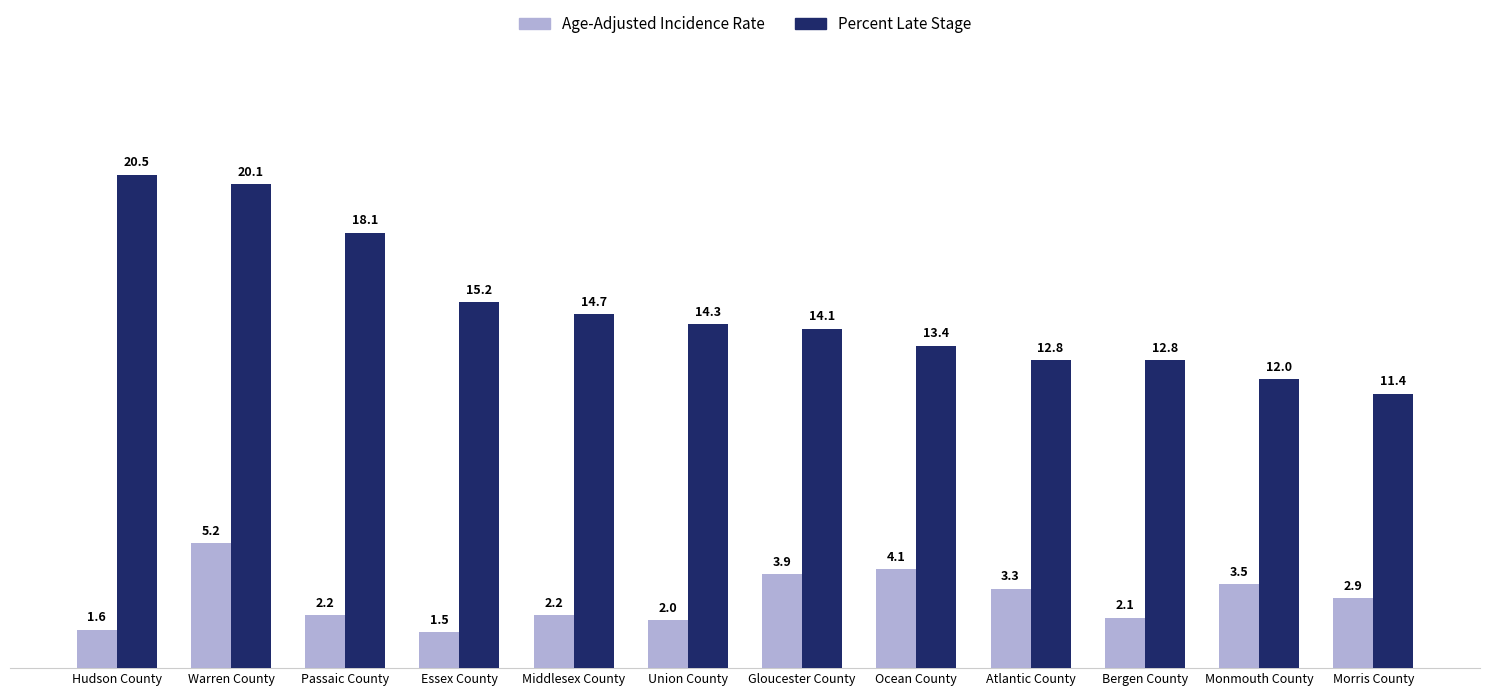

What is the difference between the Percent Late Stage values at Bergen County and Warren County?

7.3